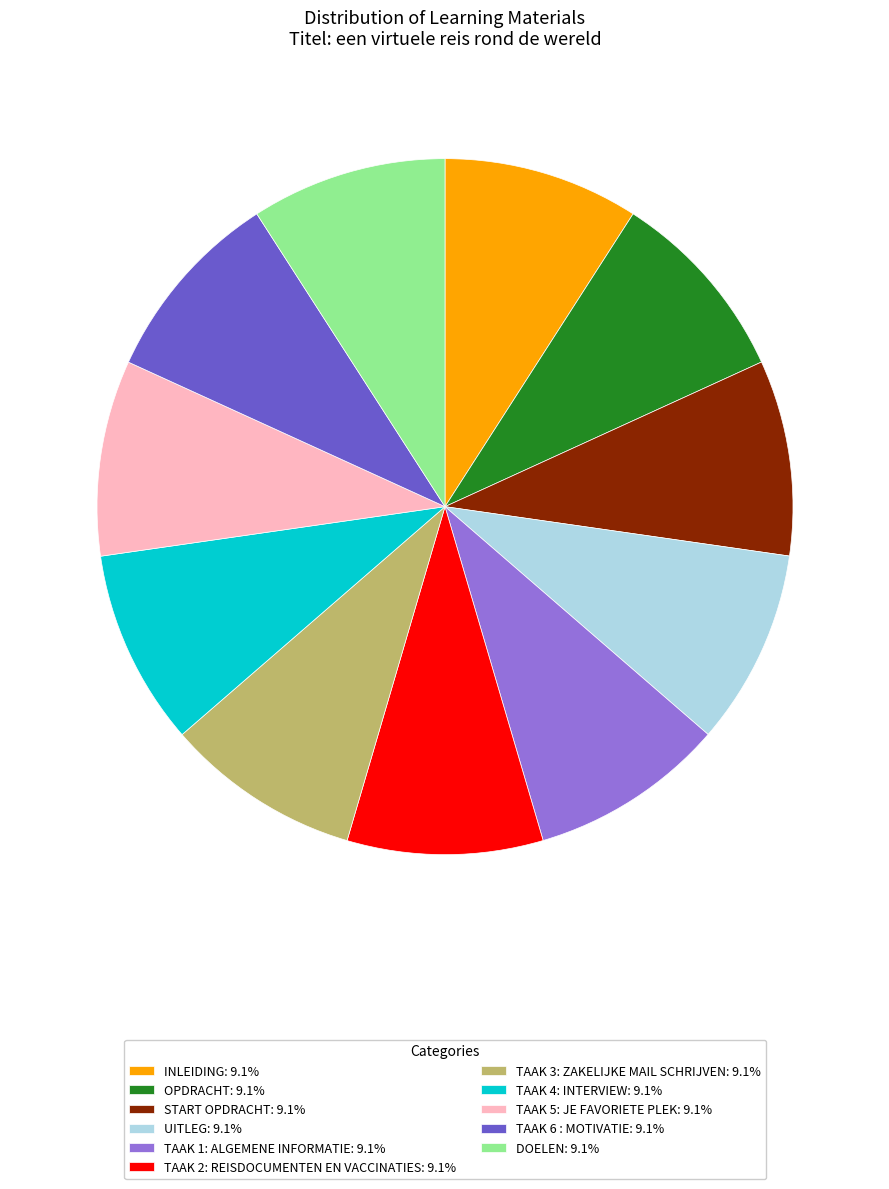

Combined, do UITLEG: 9.1% and START OPDRACHT: 9.1% account for over 50%?

No